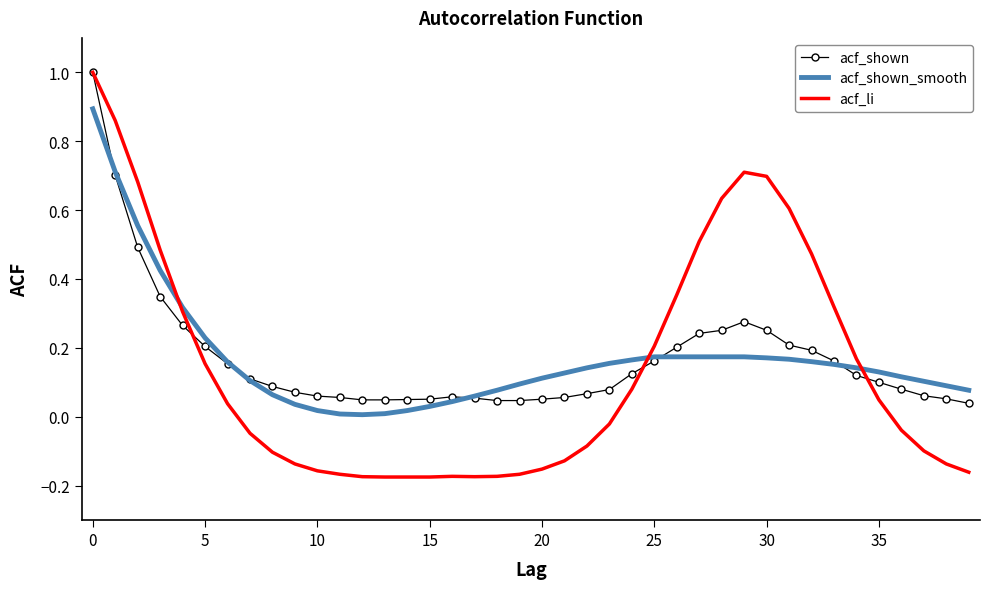

What is the greatest value displayed?

1.0